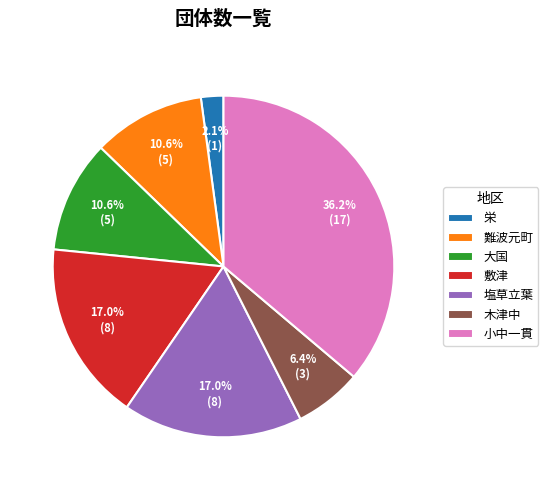

The 敷津 slice represents 24% of the pie. True or false?

False